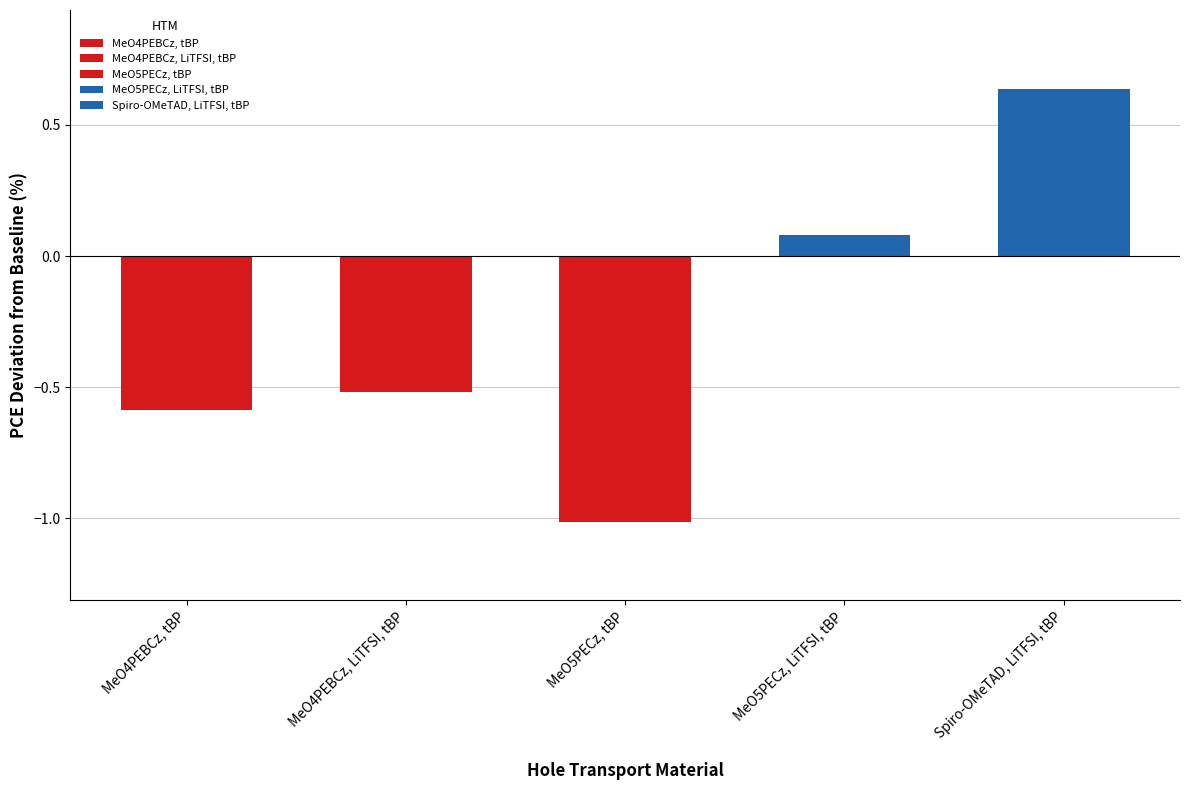

Which has a higher value, MeO4PEBCz, LiTFSI, tBP or Spiro-OMeTAD, LiTFSI, tBP?

Spiro-OMeTAD, LiTFSI, tBP